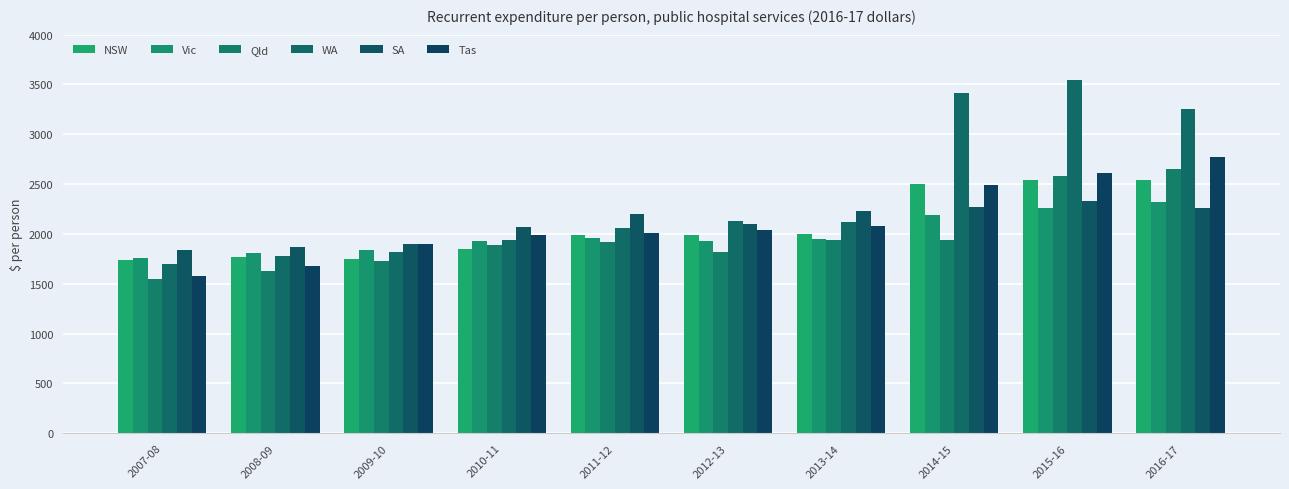

List the labels in order of Qld value, largest first.

2016-17, 2015-16, 2013-14, 2014-15, 2011-12, 2010-11, 2012-13, 2009-10, 2008-09, 2007-08